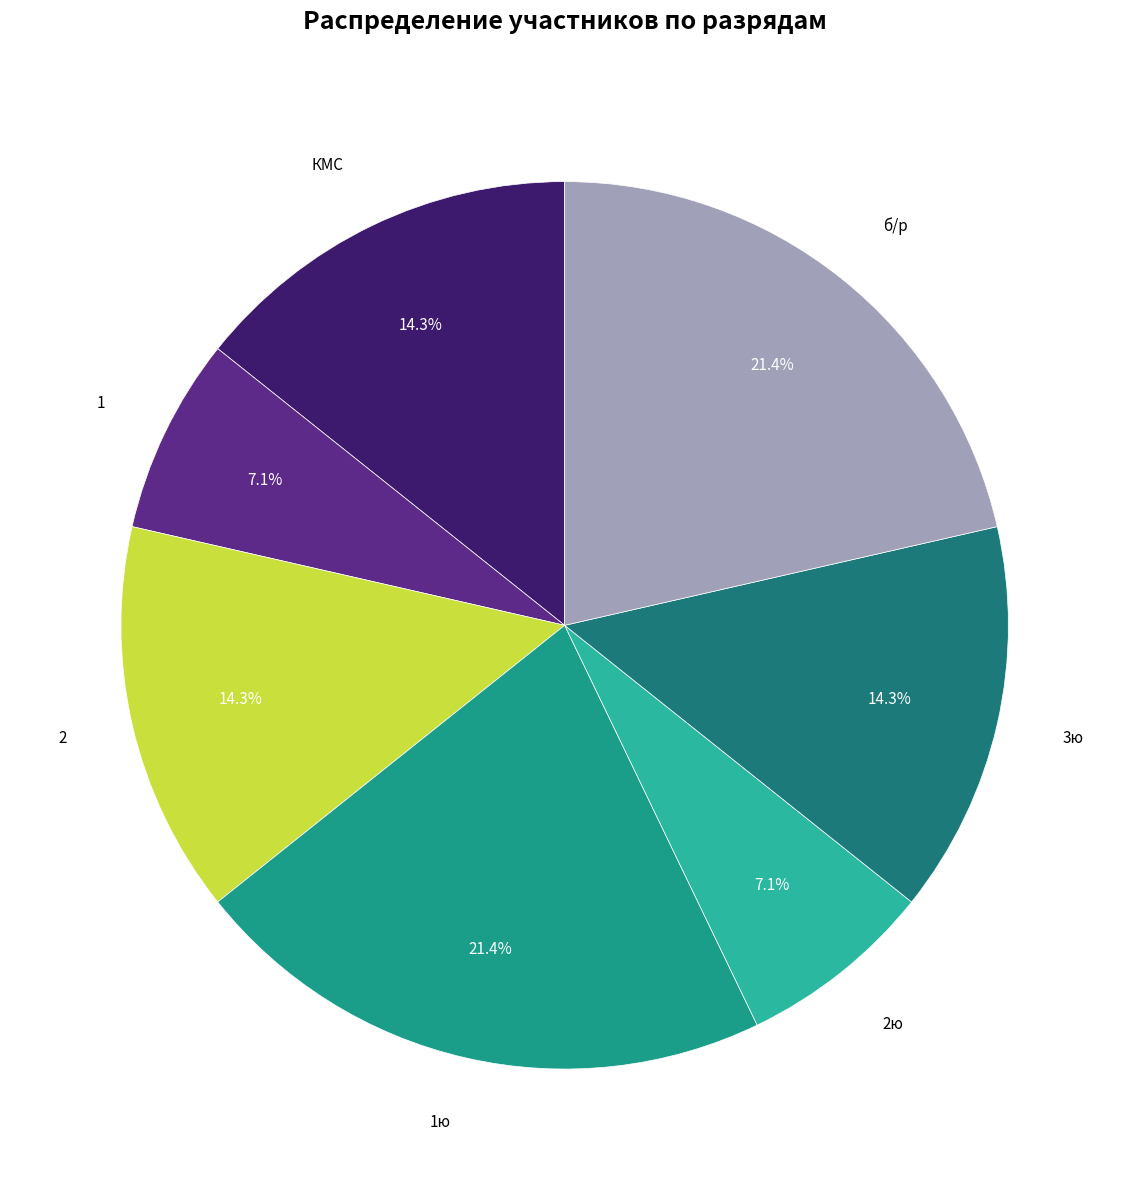

How many segments does this pie chart have?

7